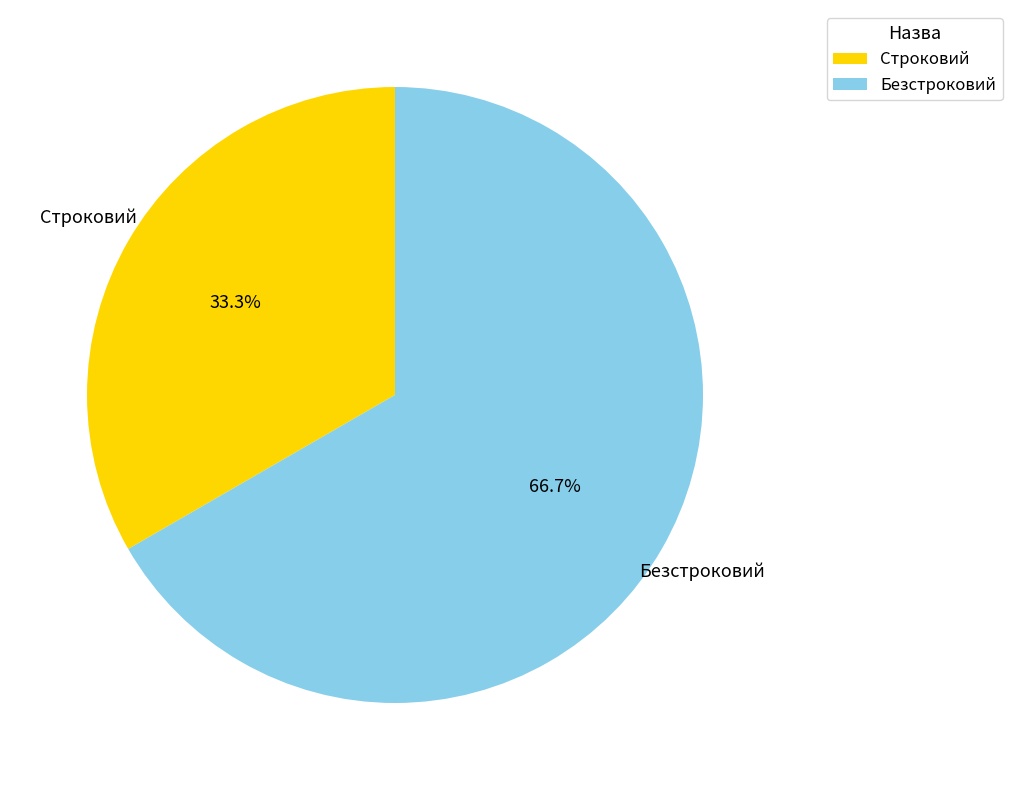

What percentage do Безстроковий and Строковий together represent?

100.0%